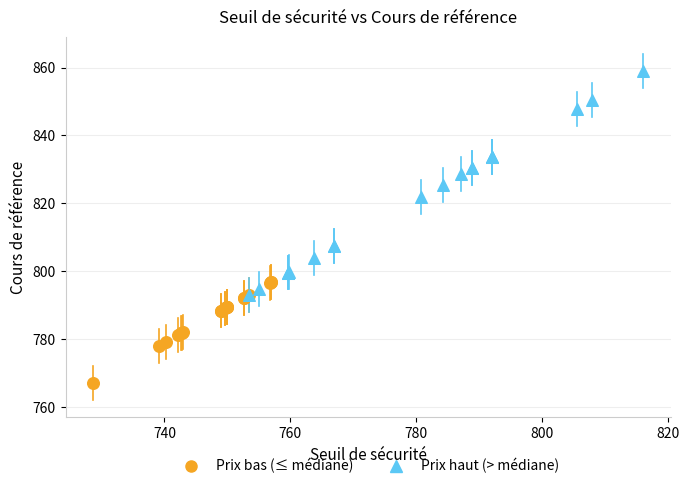

Which series has the largest Y range (max minus min)?

Prix haut (> médiane)